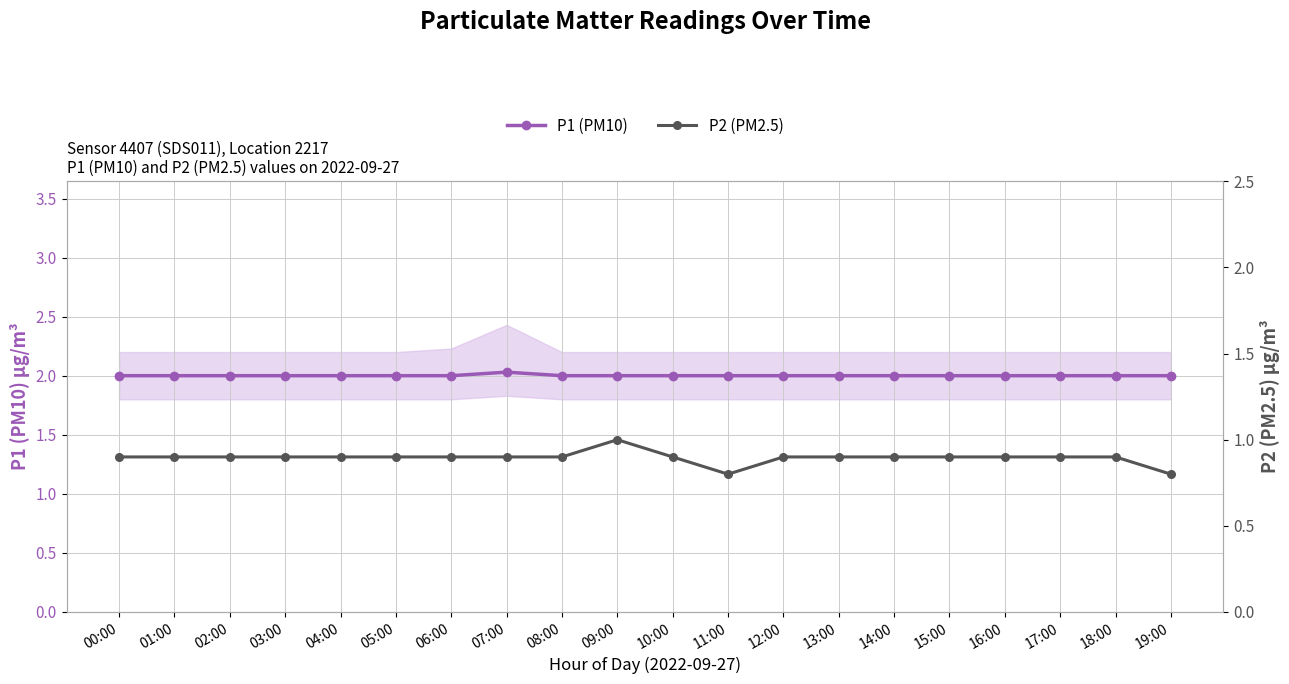

True or false: P2 (PM2.5) and P1 (PM10) intersect in this chart.

False